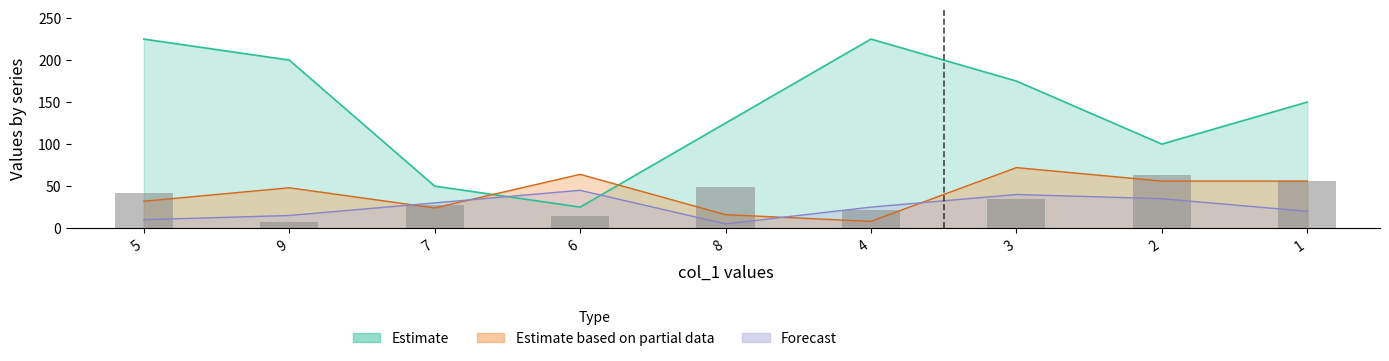

Where is the data nearest to the value 35?

3